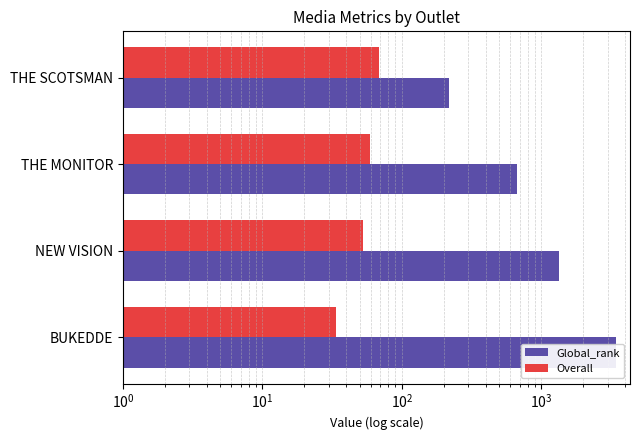

Rank the series by their average value, from highest to lowest.

Global_rank, Overall